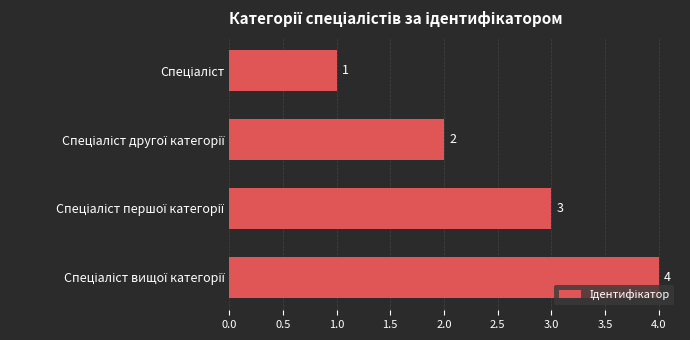

Count the values in the range 2 to 4.

3